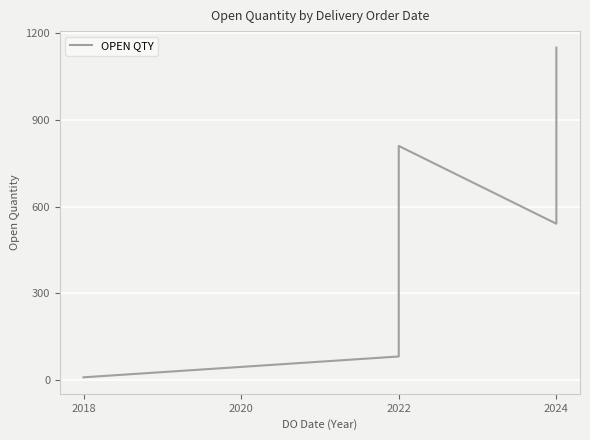

What is the sum of all values?

3242